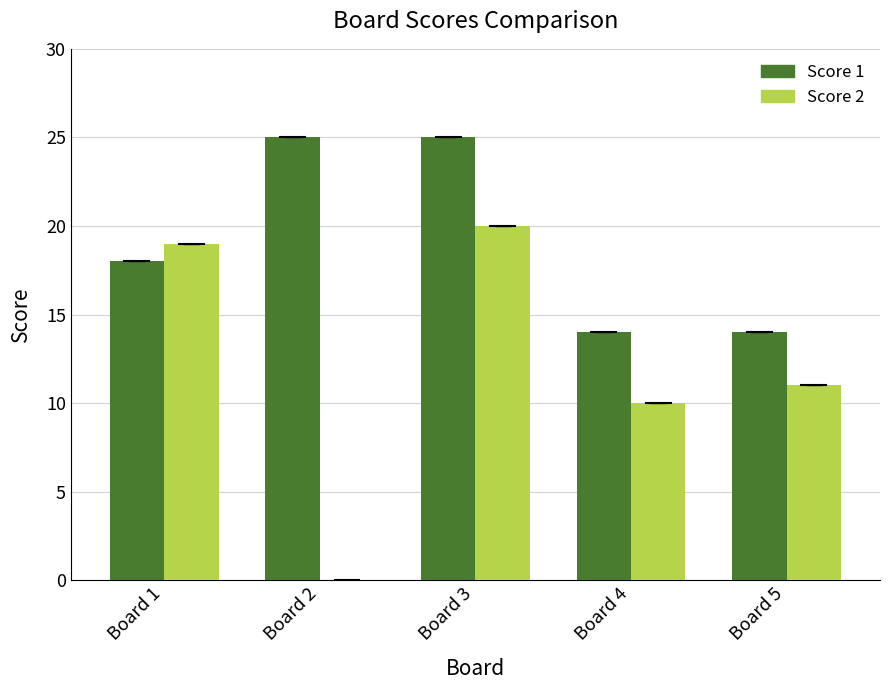

Which series has the largest total across all categories?

Score 1